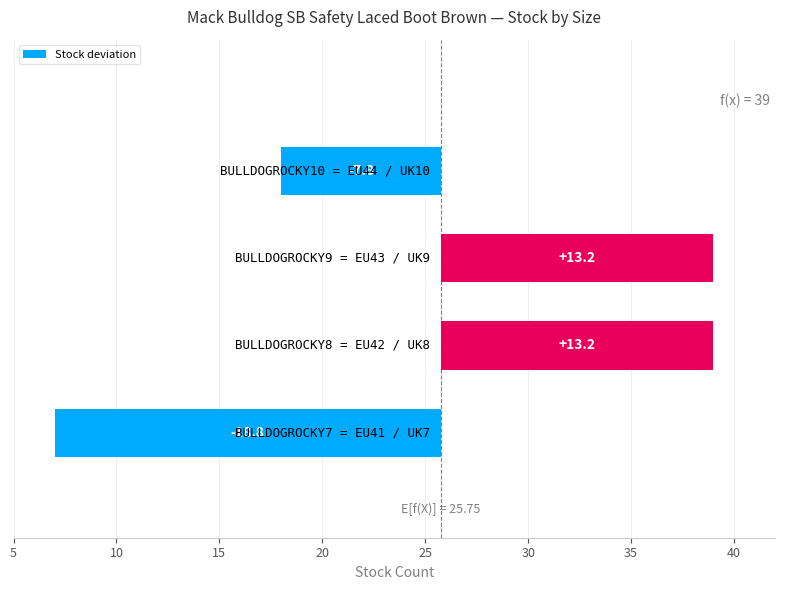

What is the minimum value shown in the chart?

-18.8